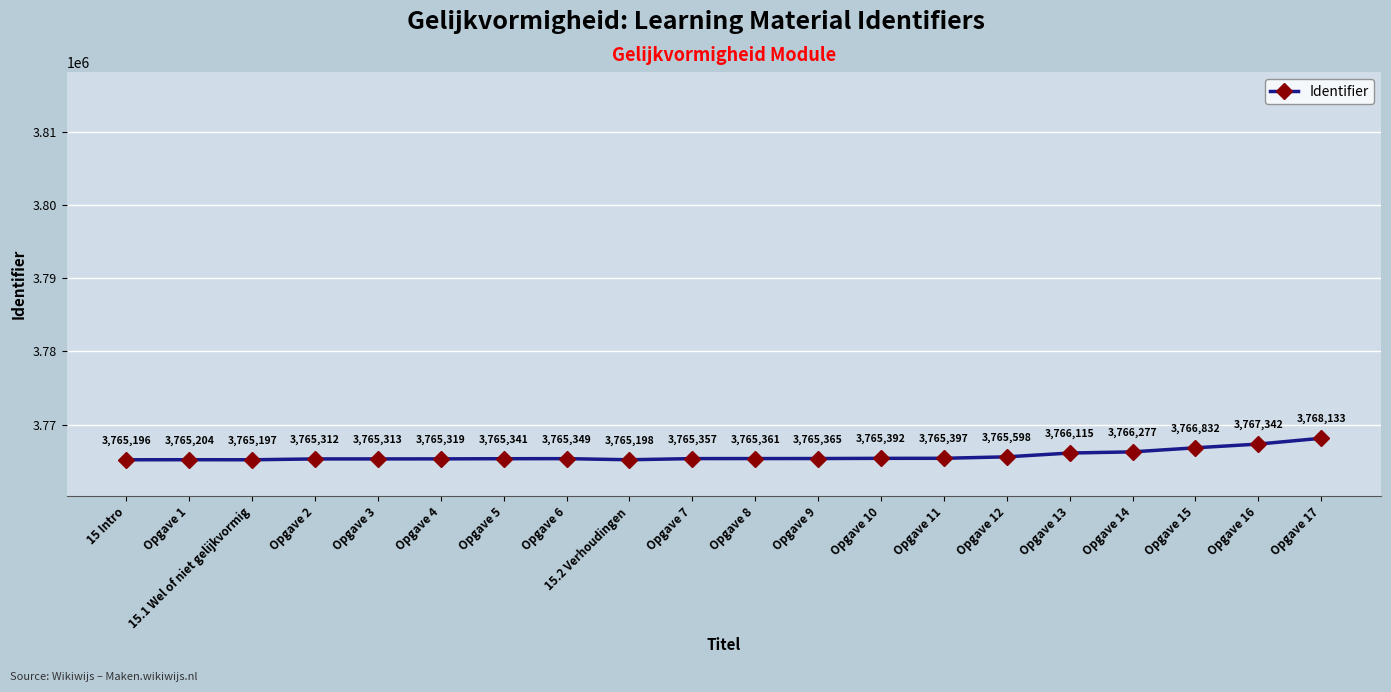

What is the ratio of the value at Opgave 1 to the value at Opgave 14?

1.0